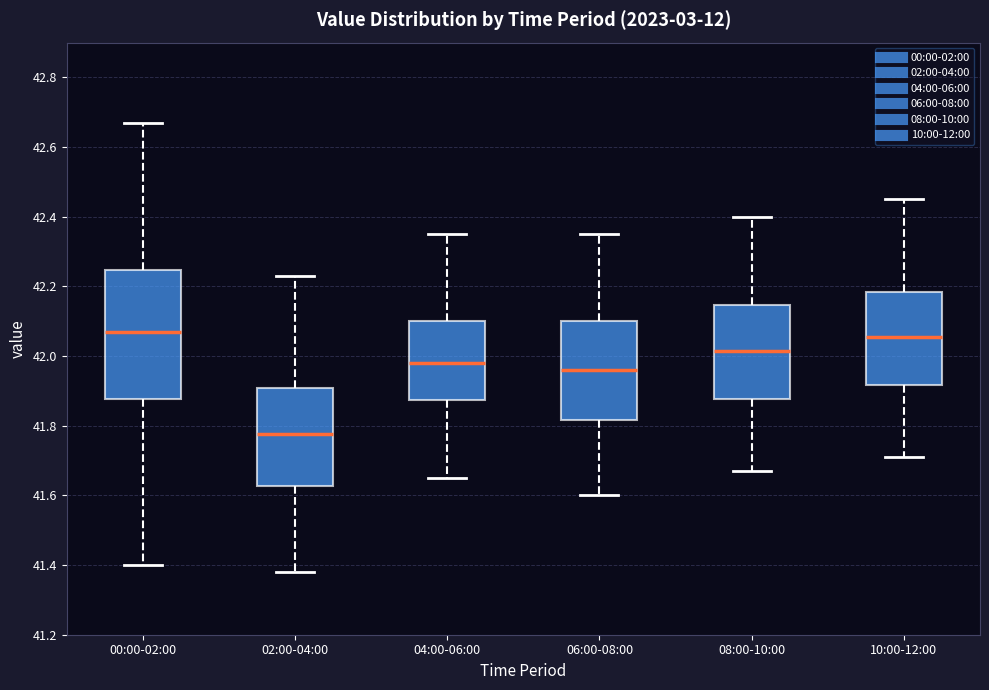

Where does the median line of the box for 10:00-12:00 sit on the y-axis? The values are not printed on the chart, so give them approximately, as read against the axis.

42.06